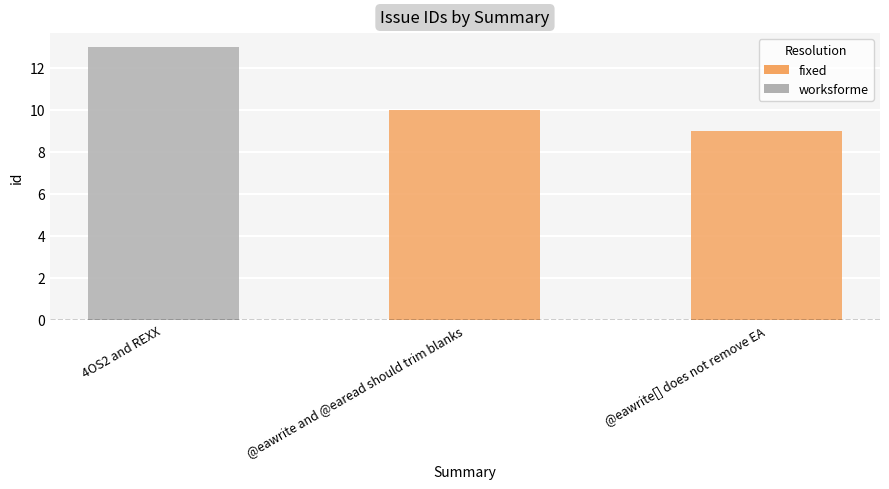

What is the difference between the second highest and minimum values?

1